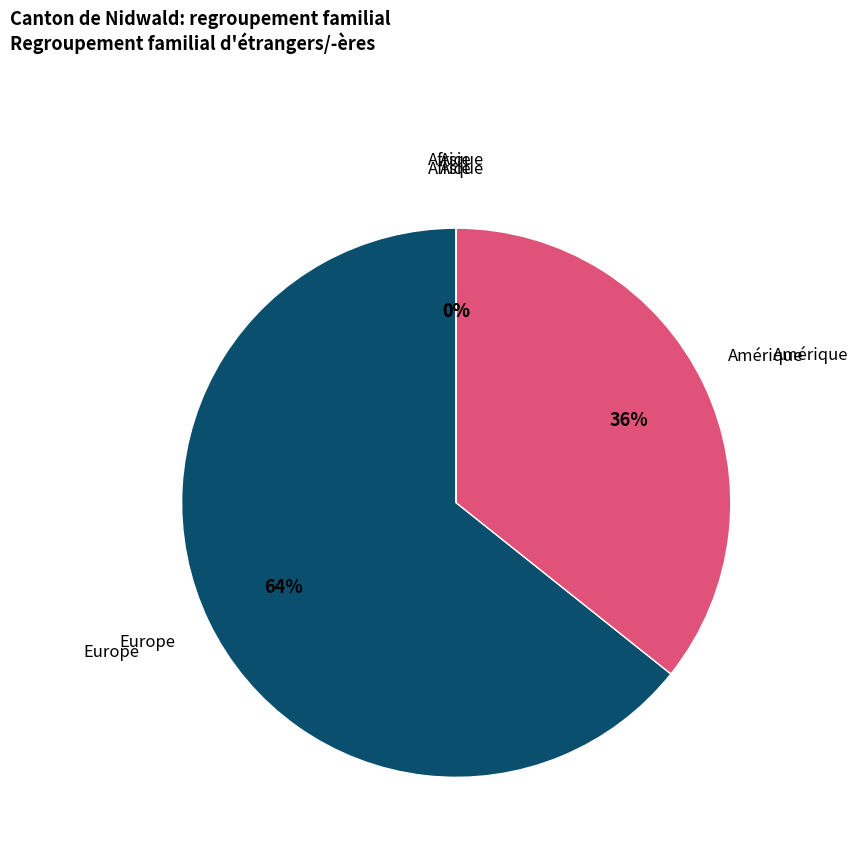

Rank the categories by value from highest to lowest.

Europe, Amérique, Afrique, Asie